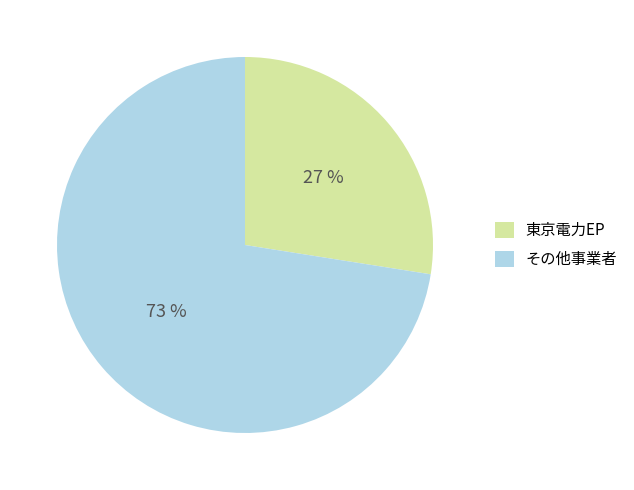

Is there any slice that represents more than half of the pie?

Yes